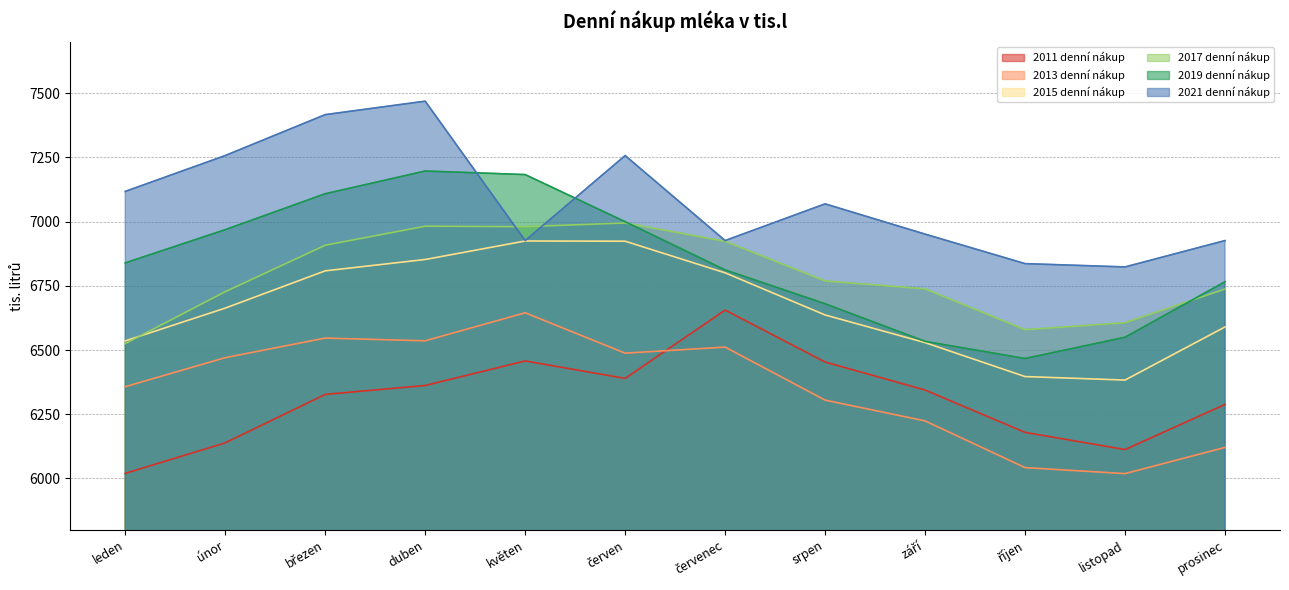

Which series has the largest total across all categories?

2021 denní nákup